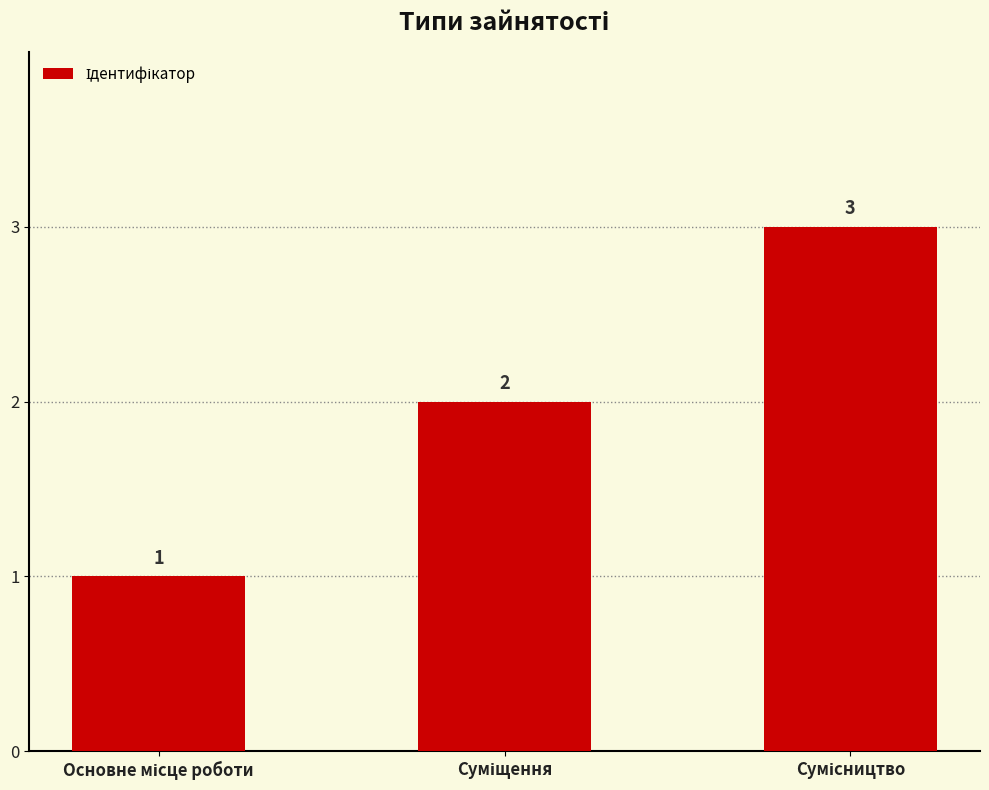

Reading left to right, what are all the values shown in this chart?

1	2	3